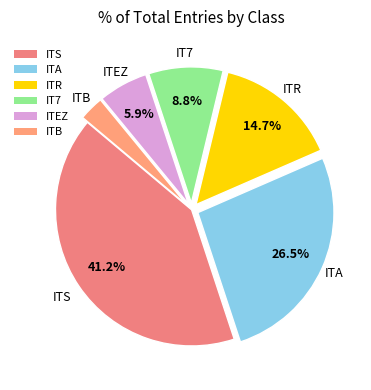

Does any single category account for the majority?

No